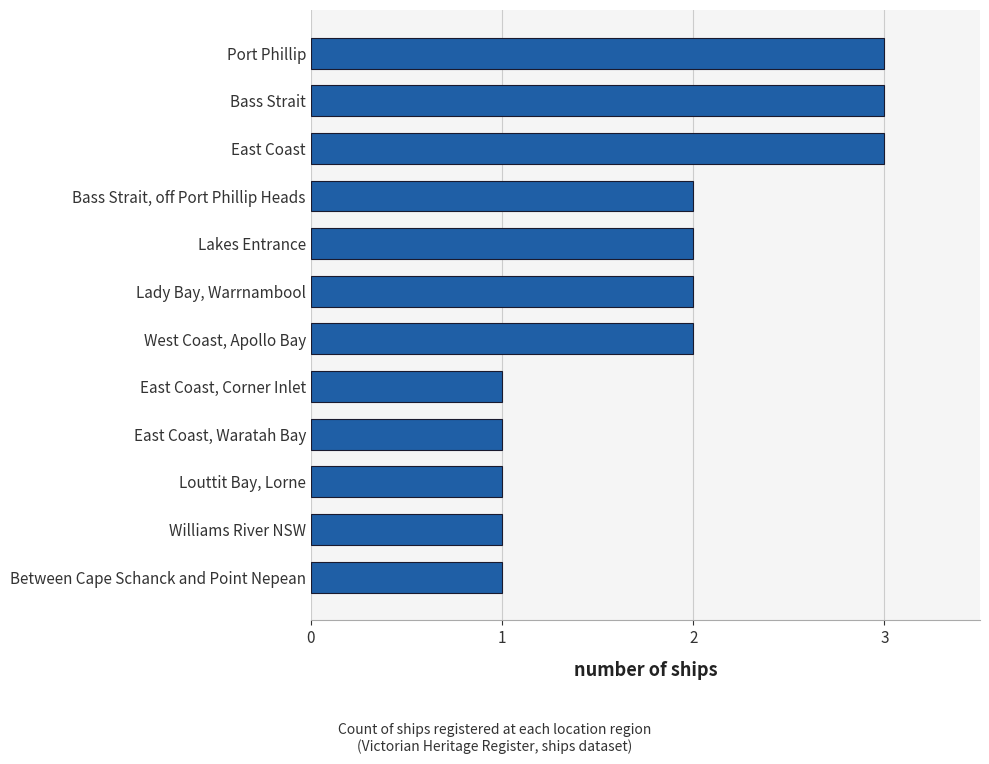

Which has a higher value, Louttit Bay, Lorne or Bass Strait?

Bass Strait